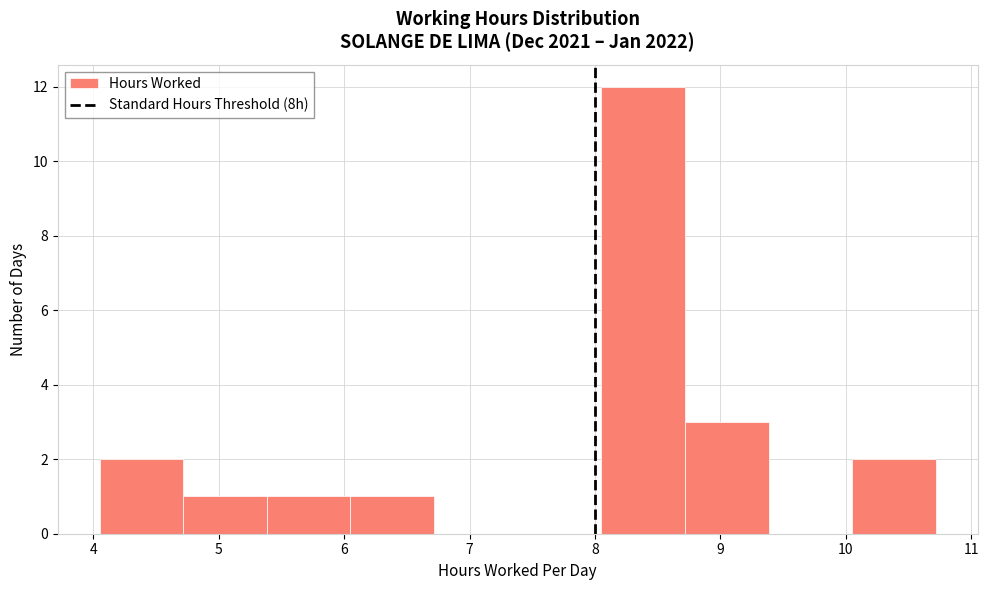

Over which range of the x-axis is the bar tallest?

8.1 to 8.7